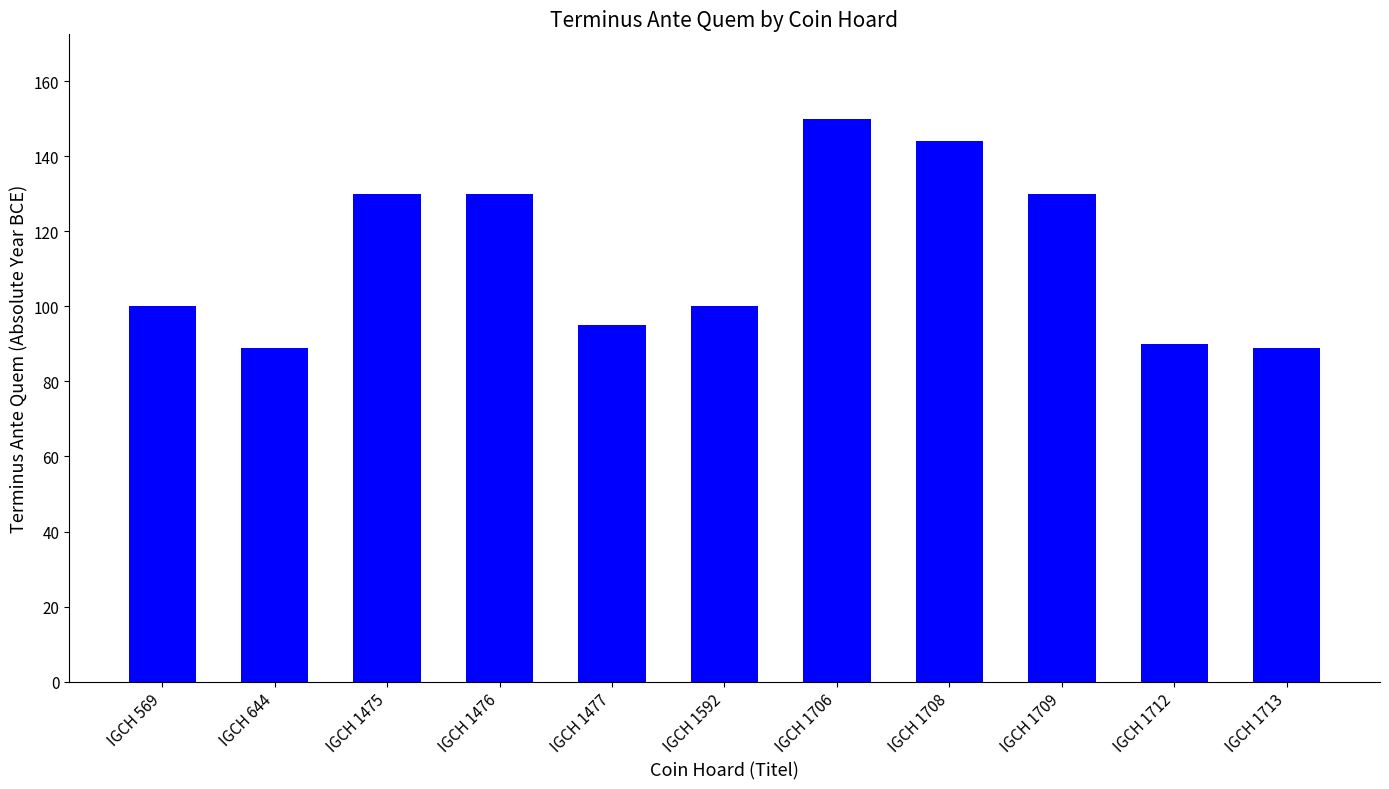

What is the difference between the maximum and minimum values?

61